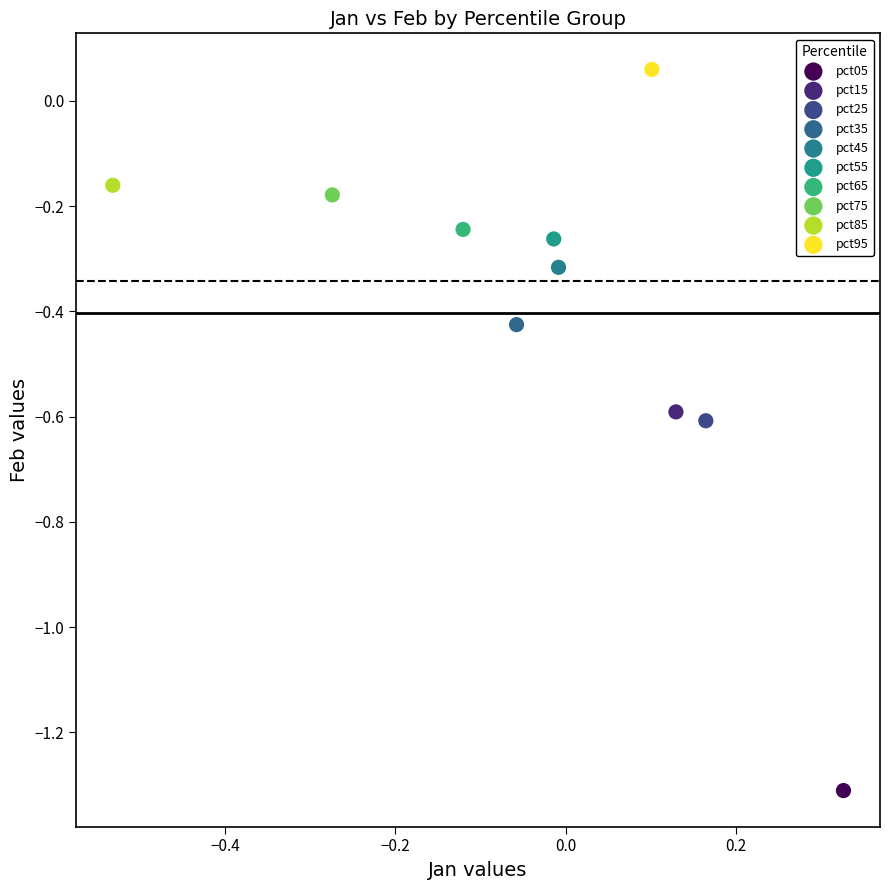

Which series contains the lowest Y value?

pct05